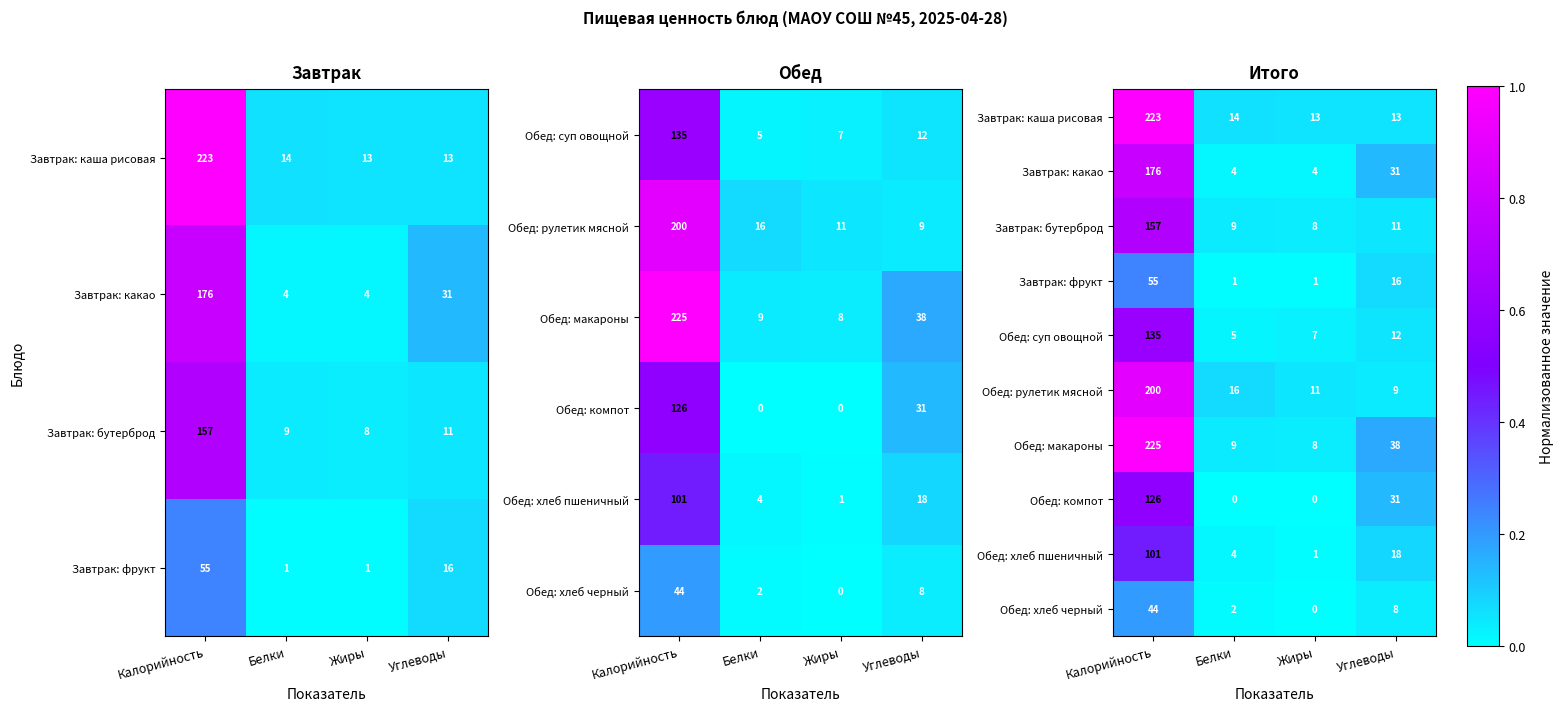

Which series changed the most between Калорийность and Жиры?

Обед: макароны